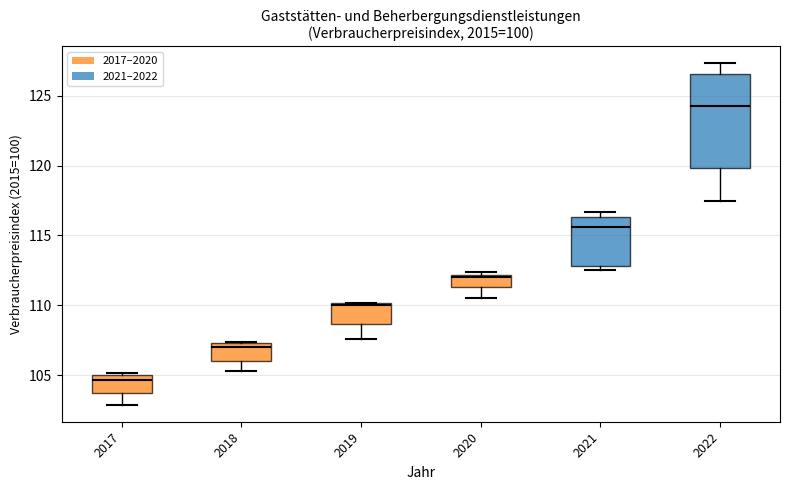

Reading left to right, transcribe this box plot: for each box, give where its median line is, the range the box spans, and where its two whiskers end, as read against the y-axis. The values are not printed on the chart, so give them approximately, as read against the axis.

2017: median 104.5, box 103.5 to 105.0, whiskers 103.0 to 105.0 (just above the box's upper edge)
2018: median 107.0, box 106.0 to 107.5, whiskers 105.5 to 107.5
2019: median 110.0 (just below the box's upper edge), box 108.5 to 110.0, whiskers 107.5 to 110.0
2020: median 112.0, box 111.5 to 112.0, whiskers 110.5 to 112.5
2021: median 115.5, box 113.0 to 116.5, whiskers 112.5 to 116.5 (just above the box's upper edge)
2022: median 124.5, box 120.0 to 126.5, whiskers 117.5 to 127.5